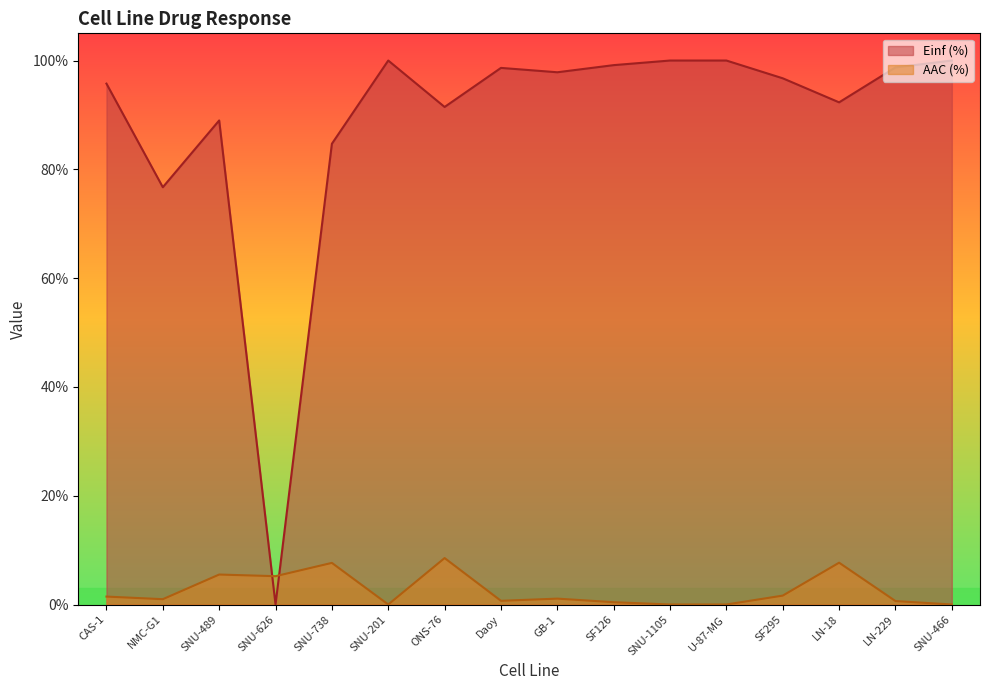

At which label does AAC (%) reach its minimum?

SNU-201